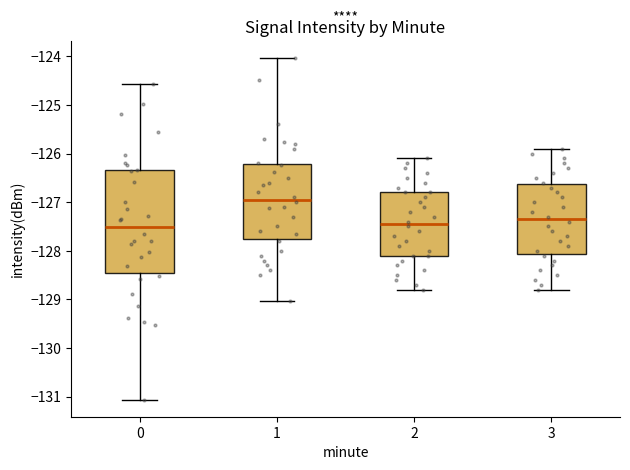

Which box is the tallest, from its lower edge to its upper edge?

0